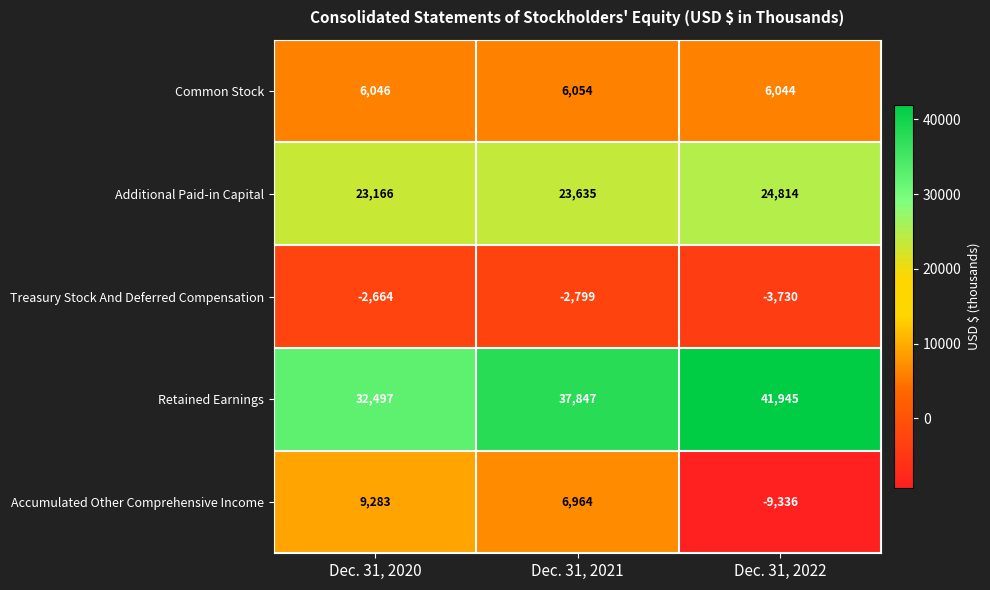

True or false: Additional Paid-in Capital has a value of 11573 at Dec. 31, 2022.

False